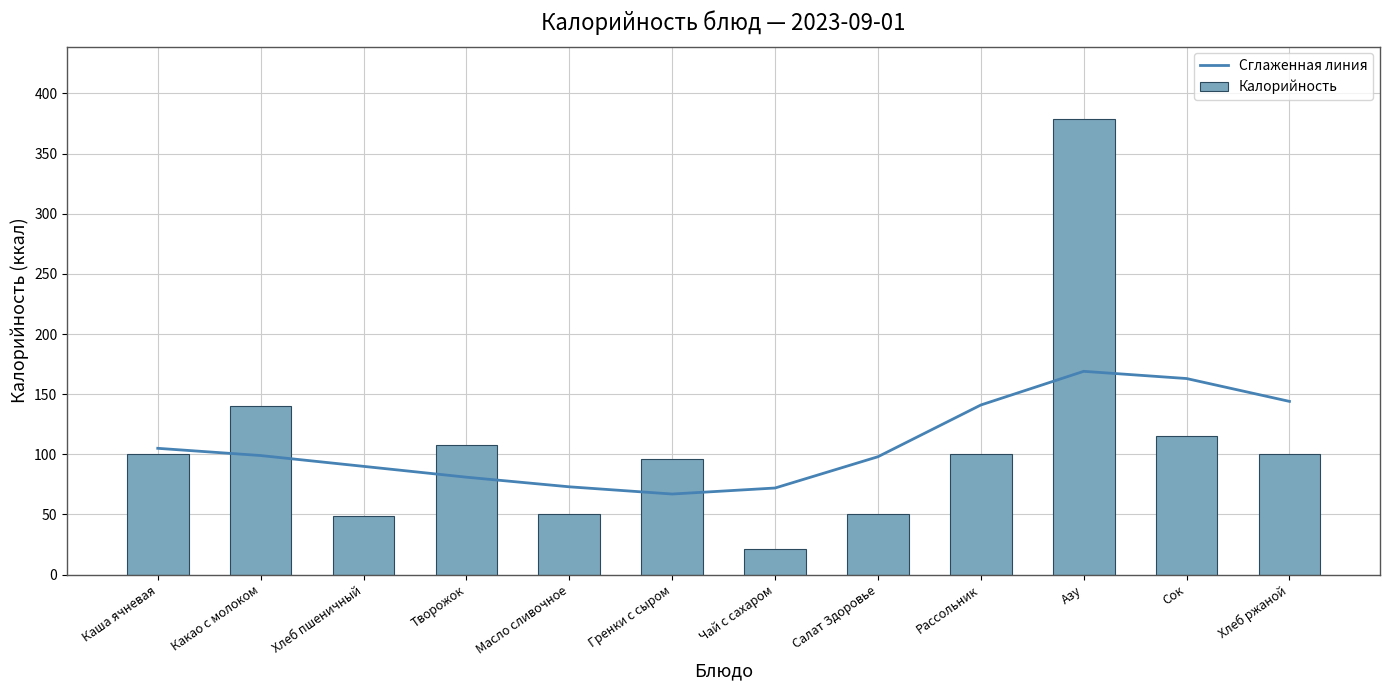

Reading right to left, extract all data points from this chart.

Сглаженная линия: Хлеб ржаной=144	Сок=163	Азу=169	Рассольник=141	Салат Здоровье=98	Чай с сахаром=72	Гренки с сыром=67	Масло сливочное=73	Творожок=81	Хлеб пшеничный=90	Какао с молоком=99	Каша ячневая=105
Калорийность: Хлеб ржаной=100	Сок=115	Азу=379	Рассольник=100	Салат Здоровье=50	Чай с сахаром=21	Гренки с сыром=96	Масло сливочное=50	Творожок=108	Хлеб пшеничный=49	Какао с молоком=140	Каша ячневая=100